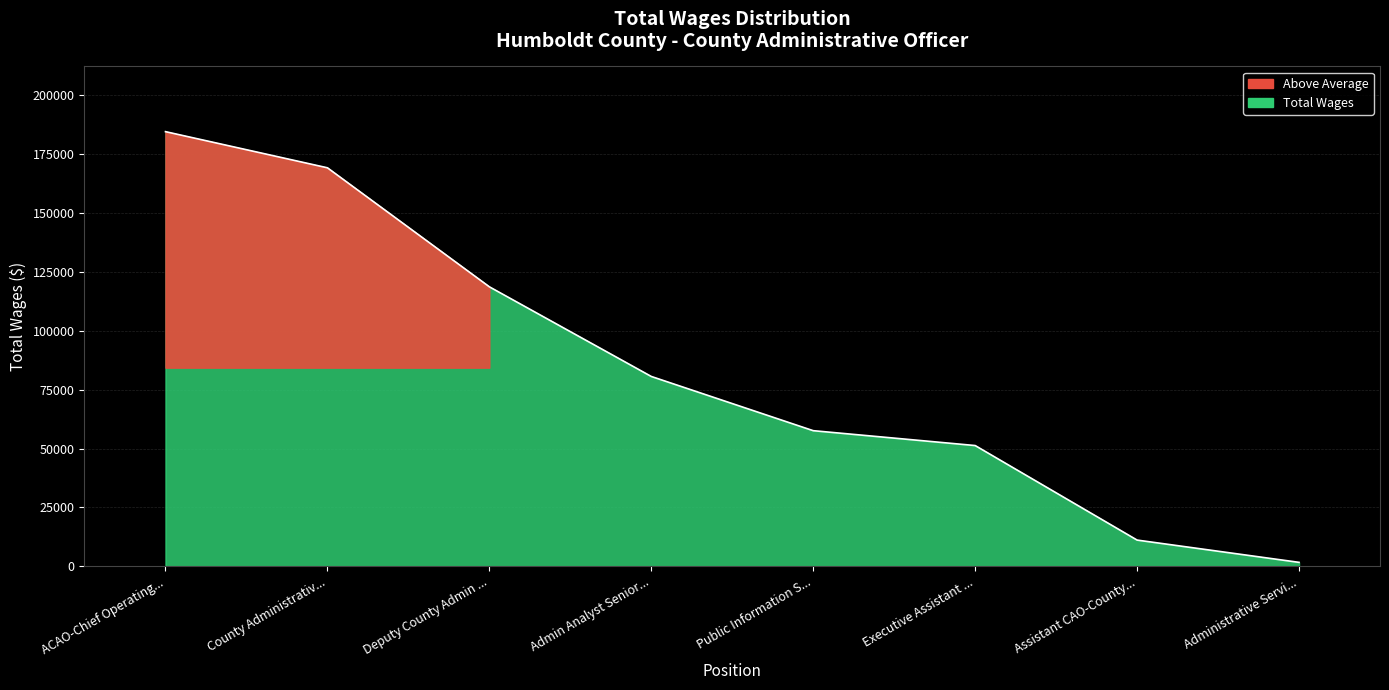

List the labels in order of value, smallest first.

Administrative Servi..., Assistant CAO-County..., Executive Assistant ..., Public Information S..., Admin Analyst Senior..., Deputy County Admin ..., County Administrativ..., ACAO-Chief Operating...